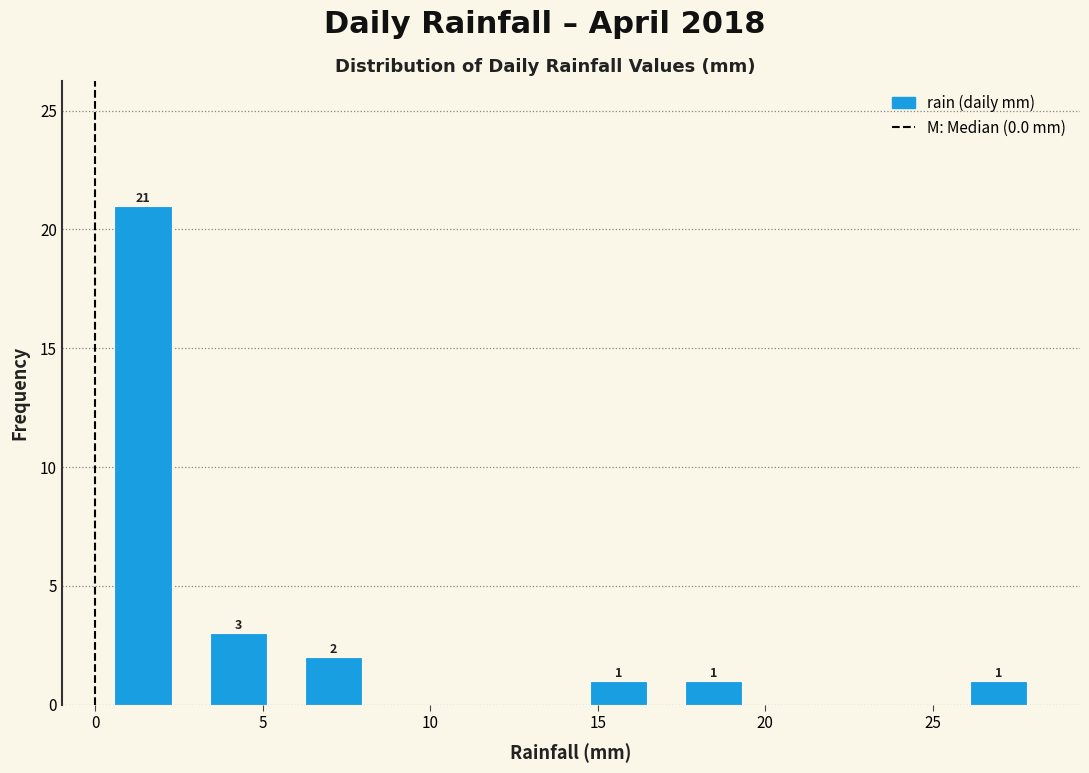

Over which range of the x-axis is the bar tallest?

0.0 to 3.0